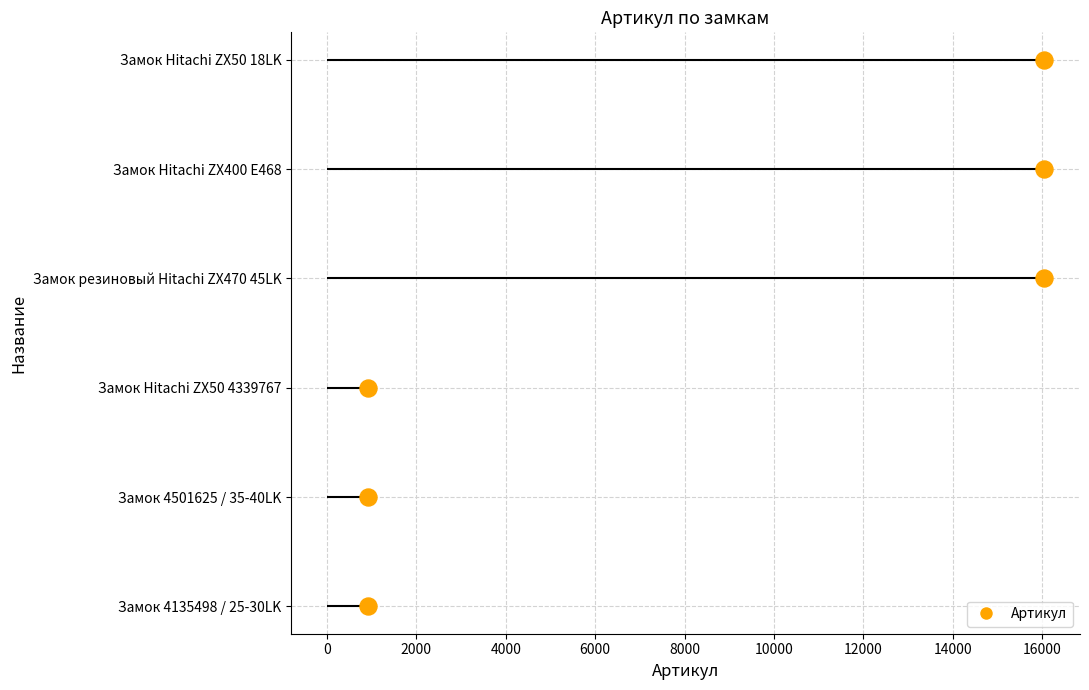

Which has a higher value, 8000 or 4000?

8000